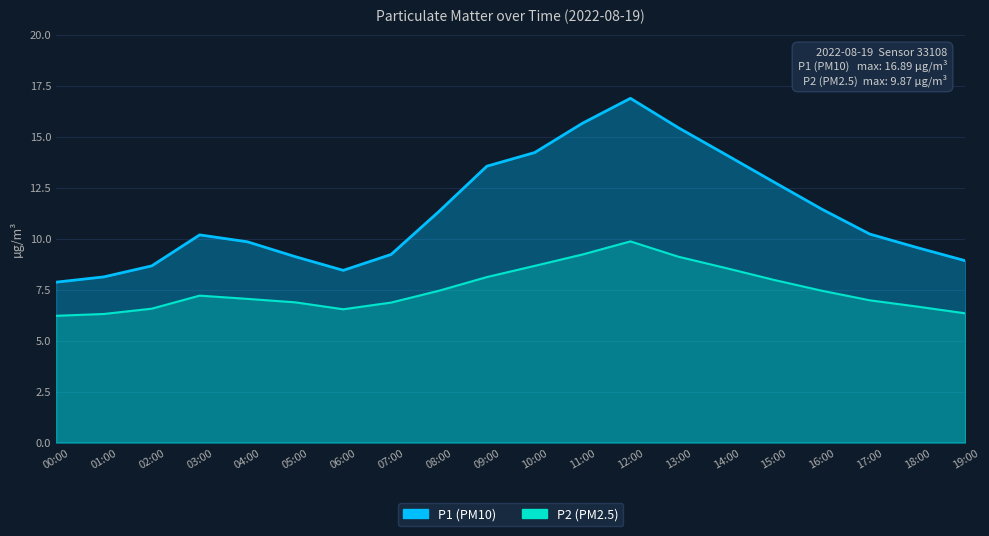

What are all the series names shown in the legend?

P1, P2